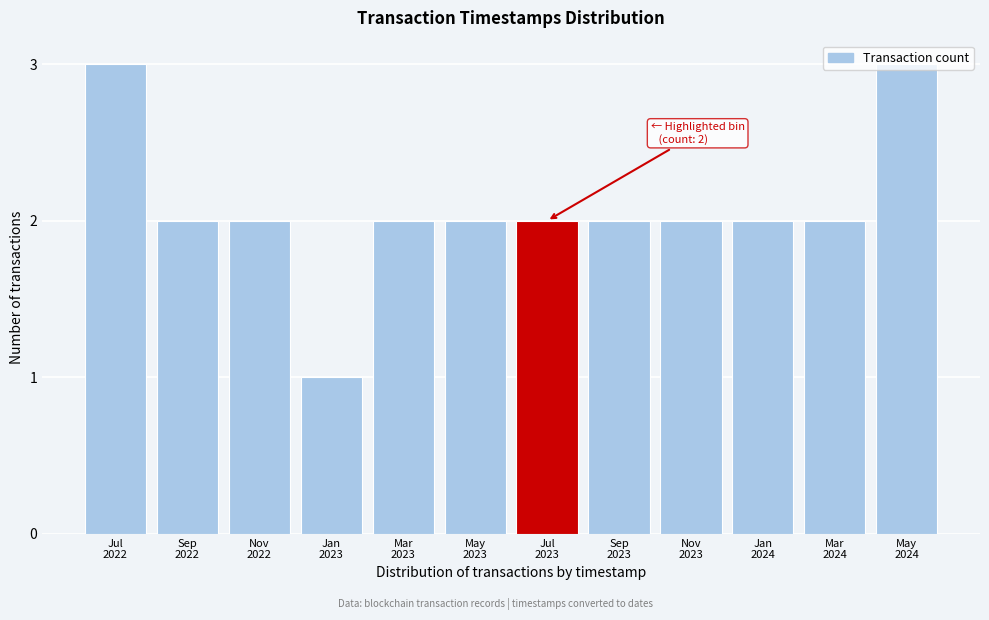

What is the value of the 8th bar from the left?

2